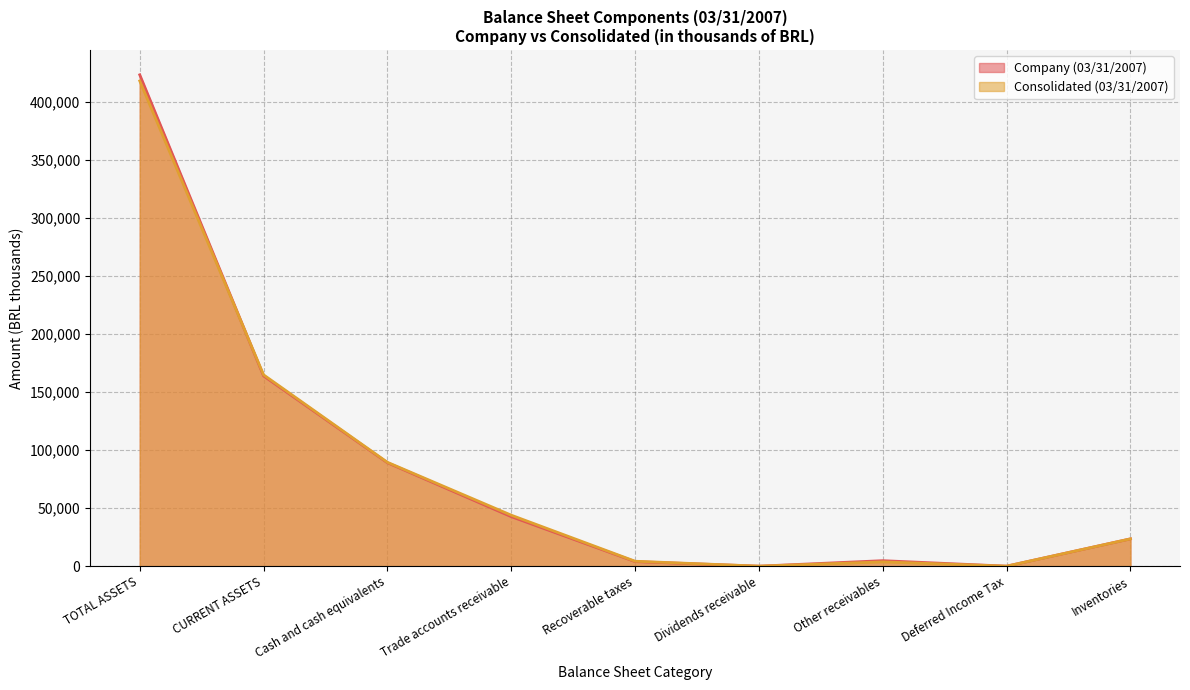

How many lines are shown in the chart?

2